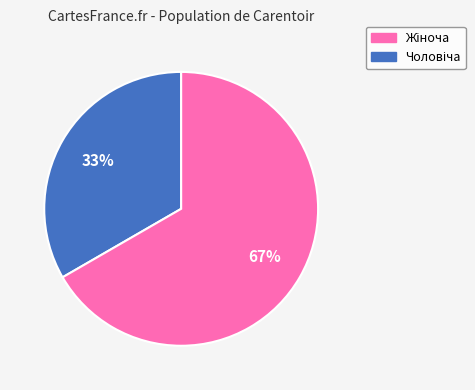

How many segments does this pie chart have?

2